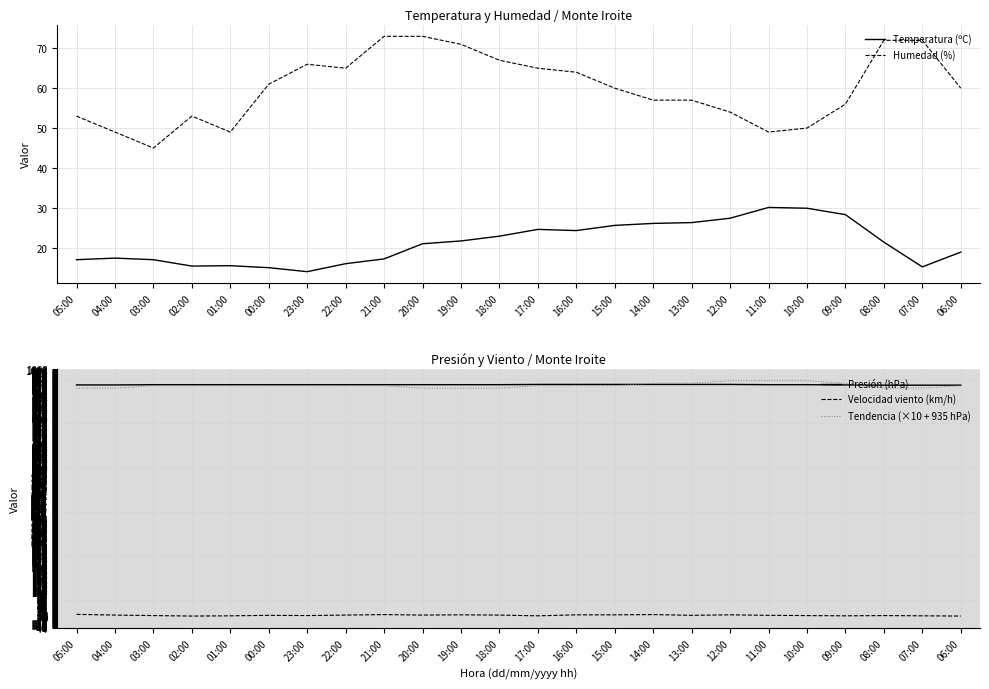

What is the sum of the Presión (hPa) values at 12:00 and 00:00?

1879